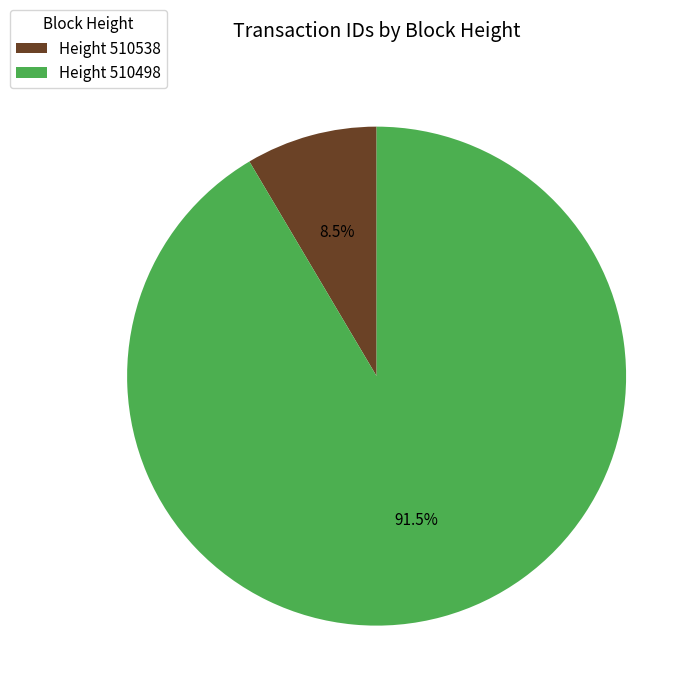

Which has a higher value, Height 510538 or Height 510498?

Height 510498